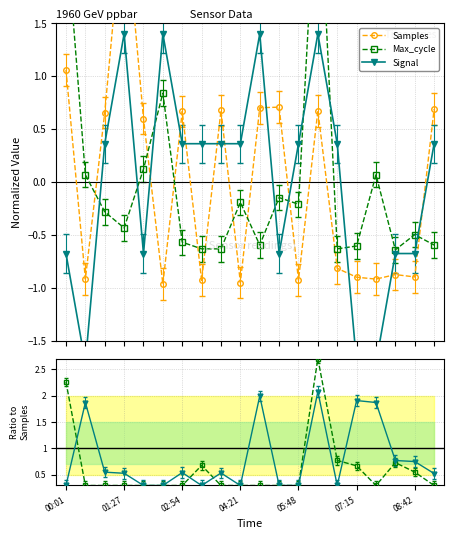

Count the number of categories in the chart.

20